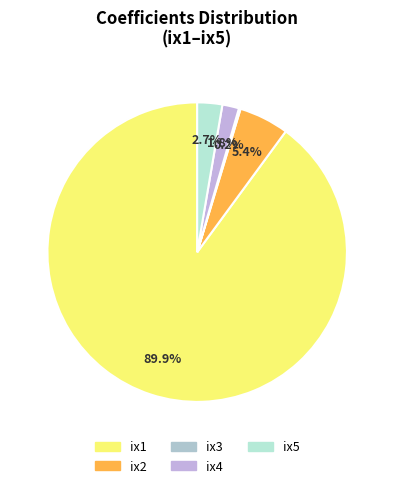

Does any single category account for the majority?

Yes